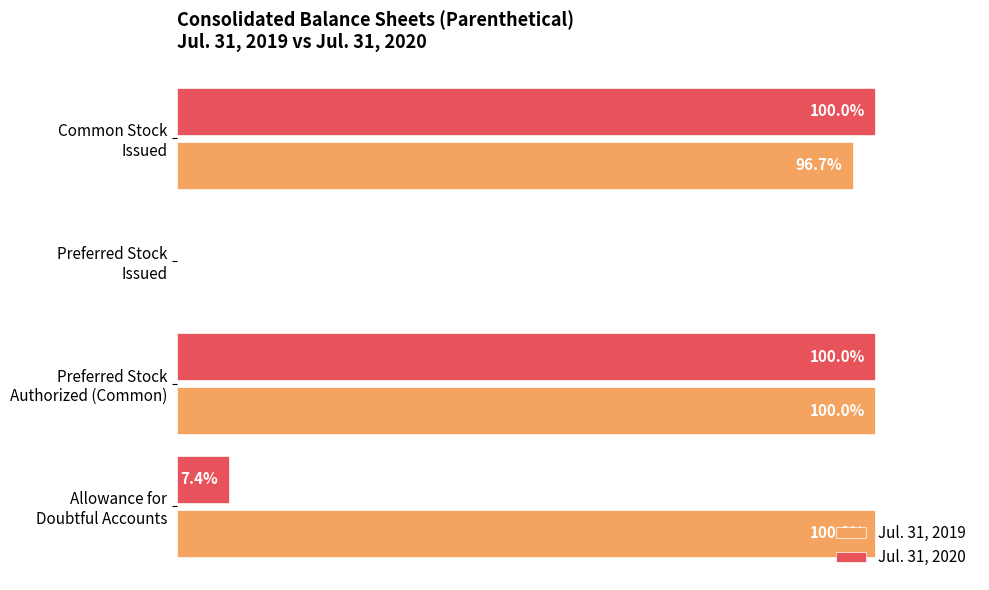

Which series has the largest total across all categories?

Jul. 31, 2019